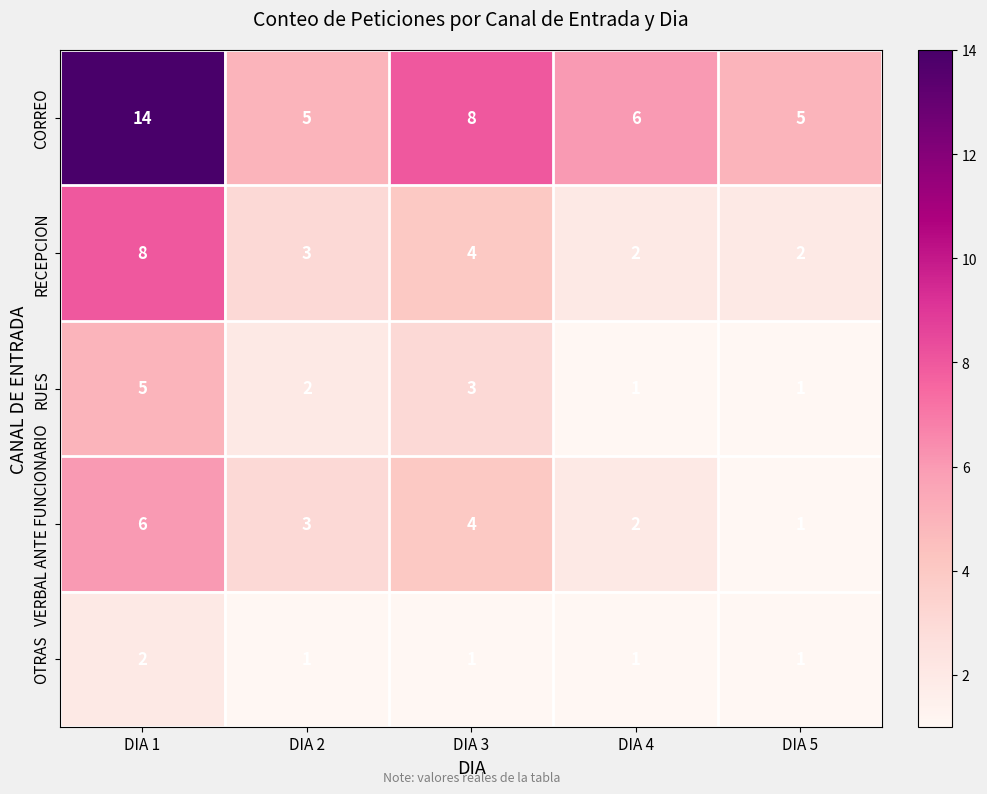

Which label corresponds to the largest value in the chart?

DIA 1